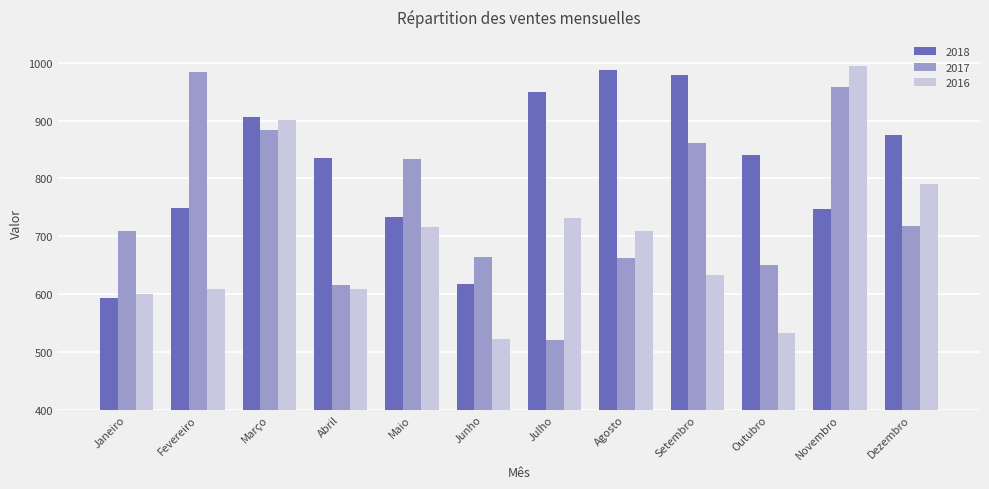

Where is 2016 nearest to the value 758?

Julho